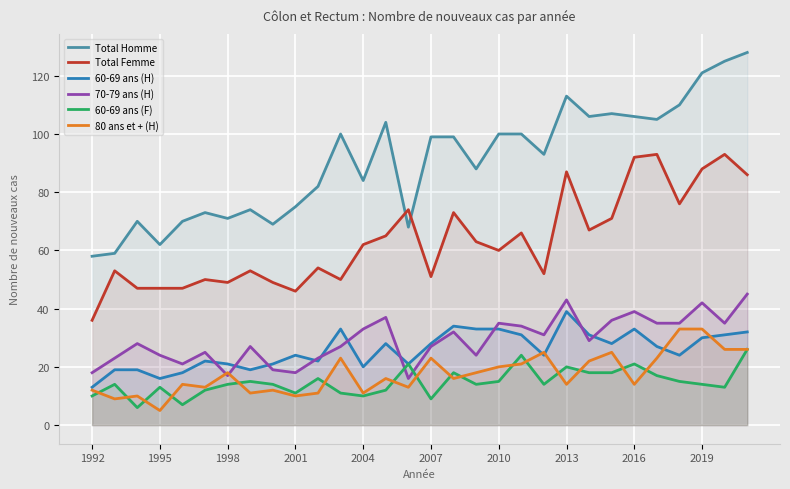

Which series has the largest range (max minus min)?

Total Homme